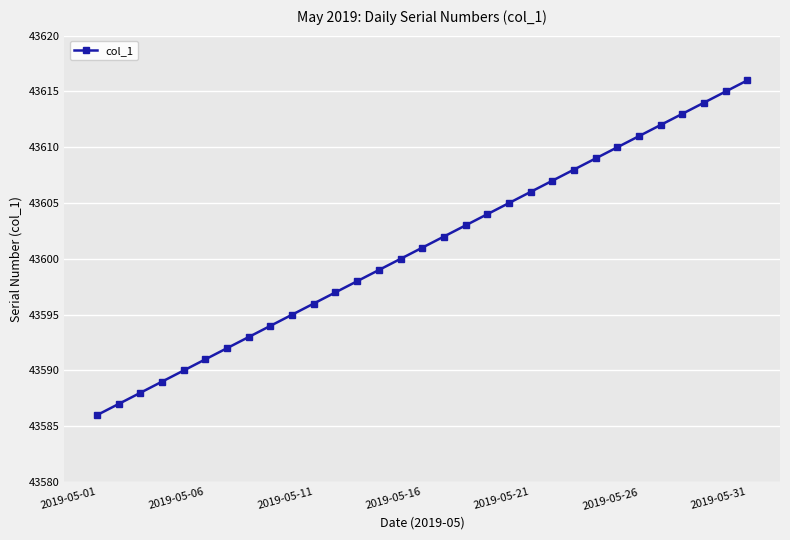

What is the difference between the maximum and minimum values?

30